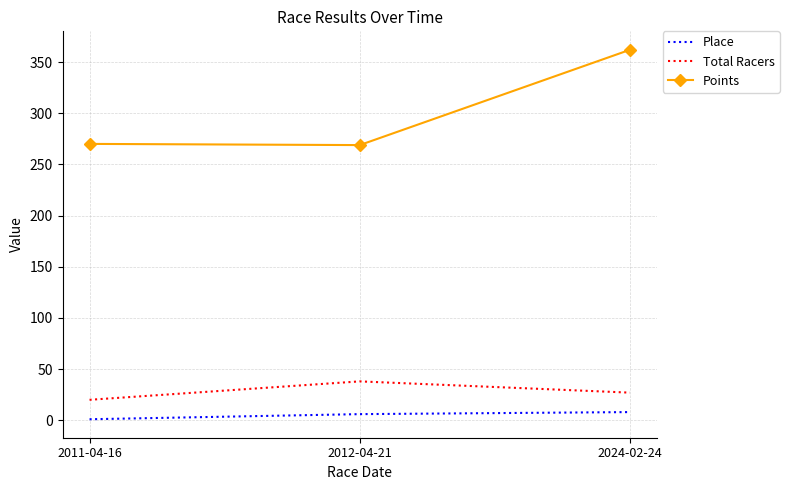

What position from the right is 2024-02-24?

1